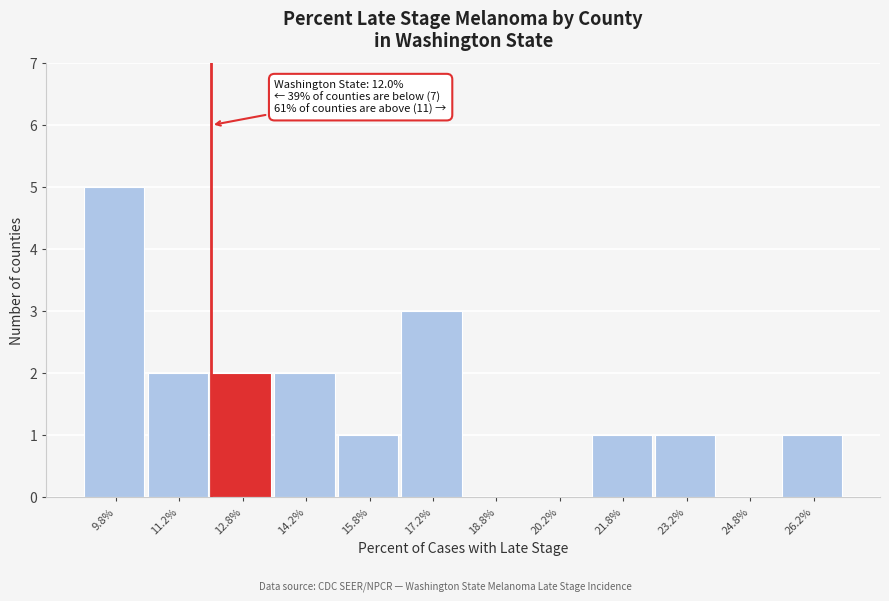

Which range on the x-axis has the tallest bar?

9.0 to 10.5